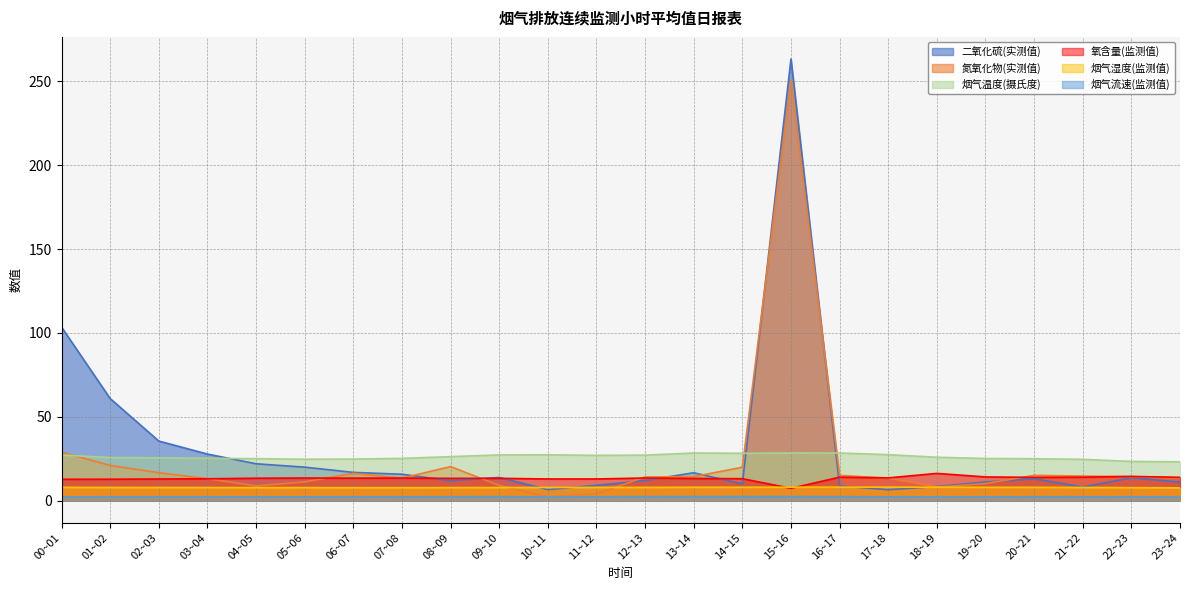

What are all the series names shown in the legend?

二氧化硫(实测值), 氮氧化物(实测值), 烟气温度(摄氏度), 氧含量(监测值), 烟气湿度(监测值), 烟气流速(监测值)